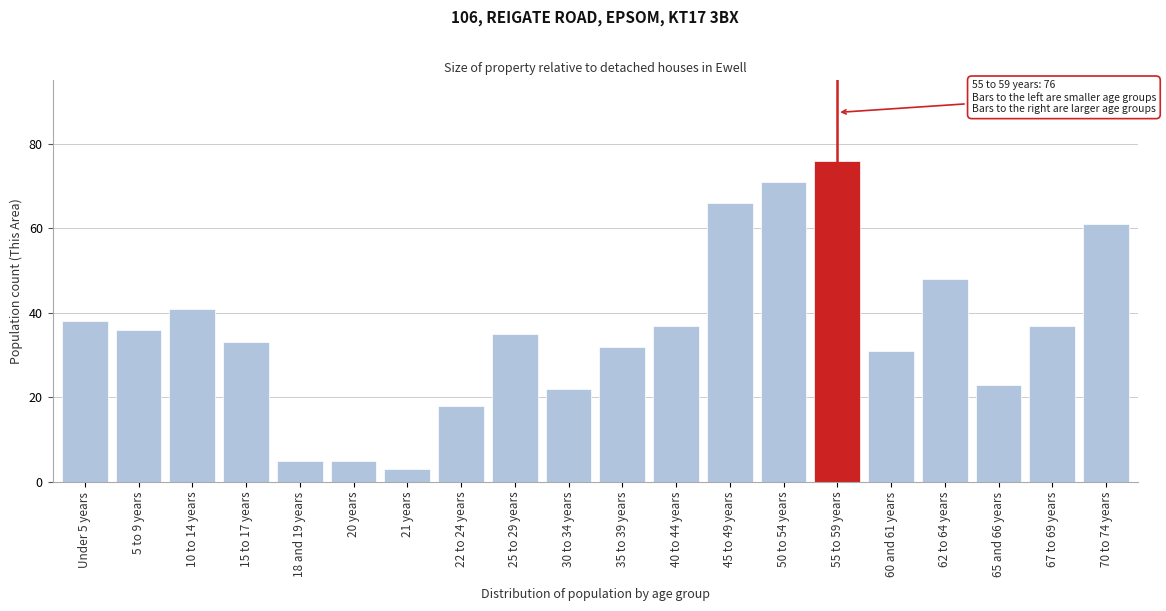

Reading right to left, list all the values displayed in this chart.

61	37	23	48	31	76	71	66	37	32	22	35	18	3	5	5	33	41	36	38